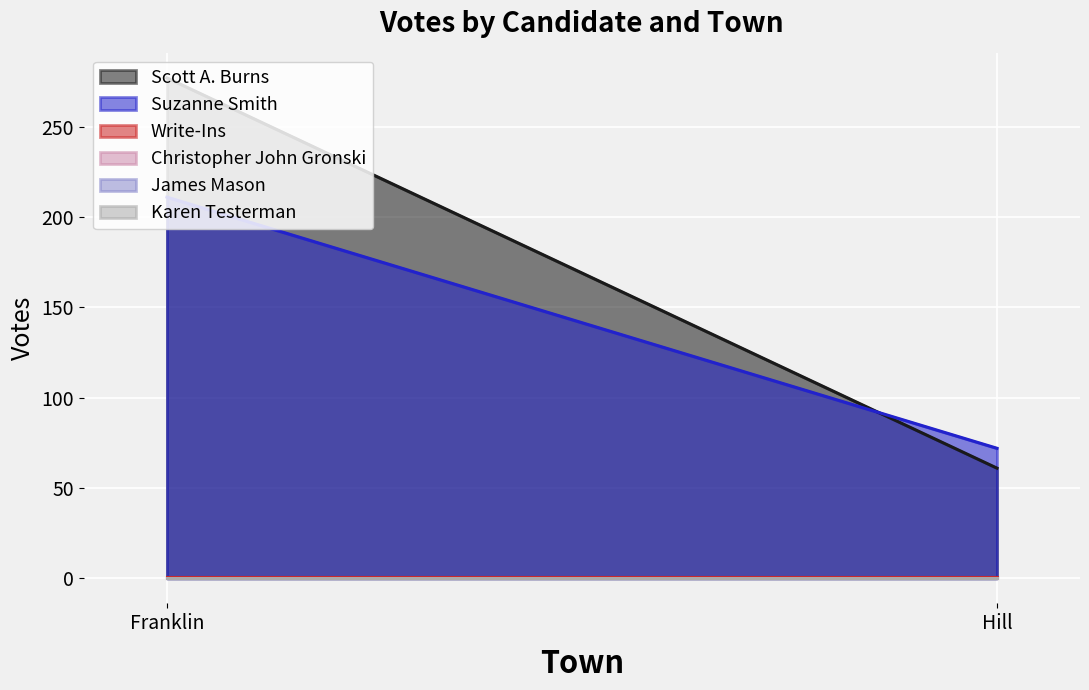

How many Suzanne Smith values are between 72 and 211?

2